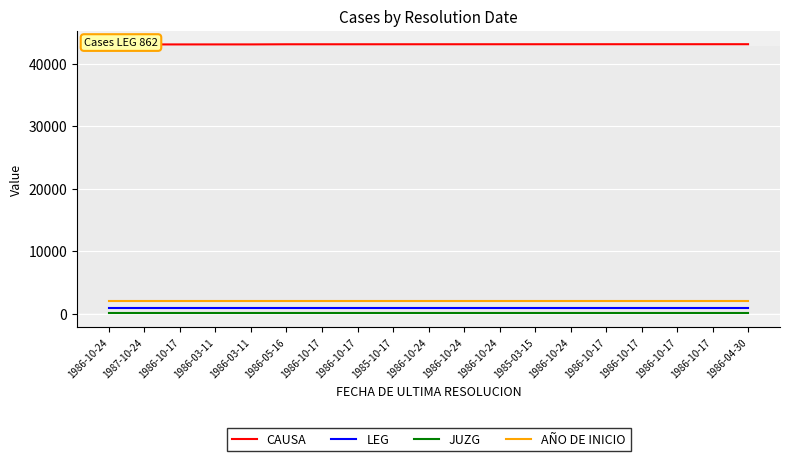

At 1986-10-24, list the series in order from largest to smallest.

CAUSA, AÑO DE INICIO, LEG, JUZG